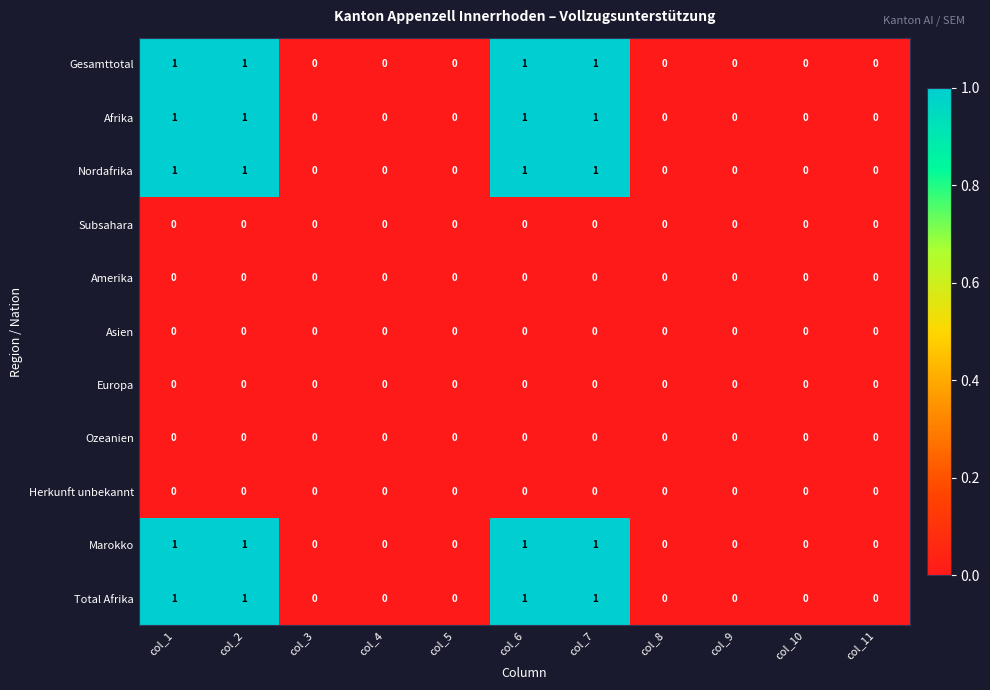

The value of Marokko at col_11 is 0. True or false?

True